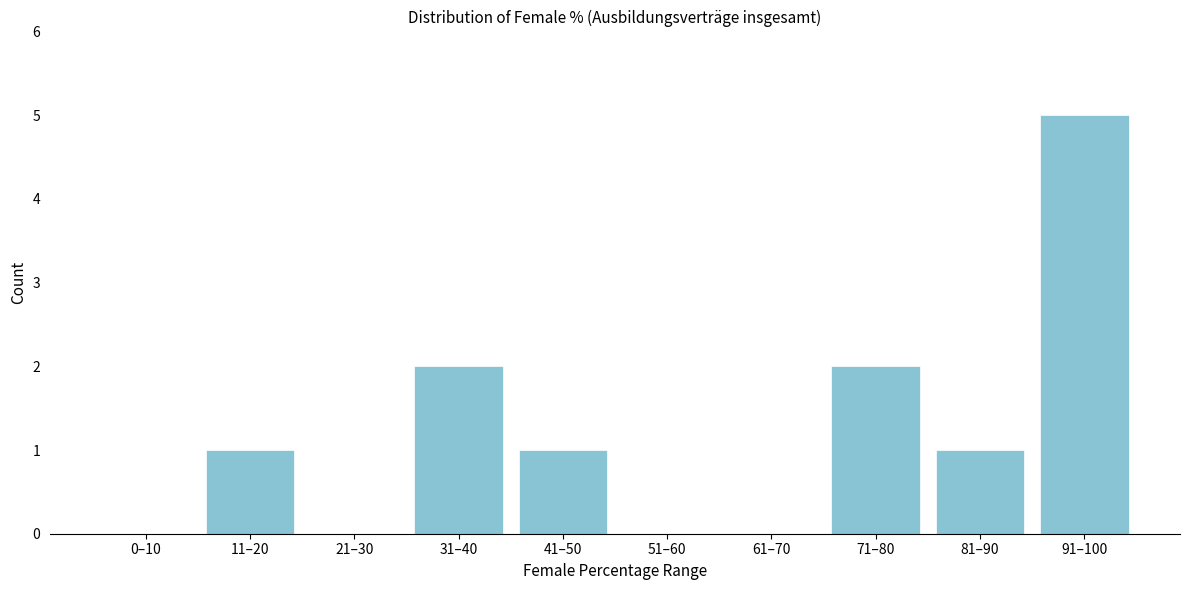

Reading right to left, extract all data points from this chart.

91–100=5	81–90=1	71–80=2	61–70=0	51–60=0	41–50=1	31–40=2	21–30=0	11–20=1	0–10=0